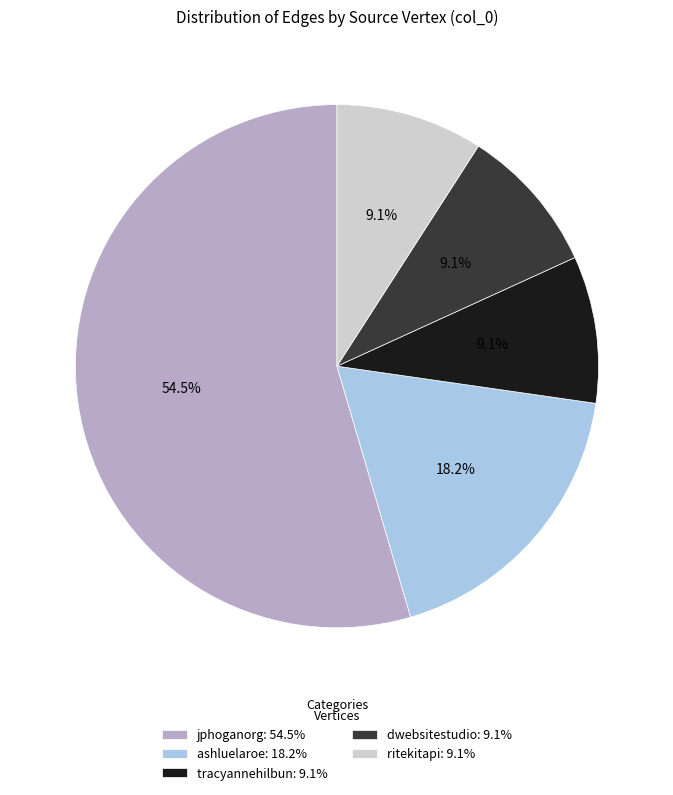

Is ritekitapi: 9.1% the majority of the pie?

No